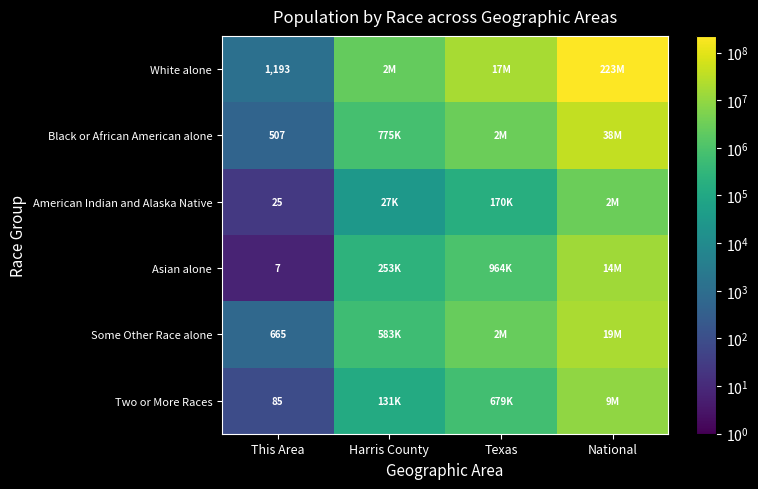

What is the total value across all series at Texas?

25123905